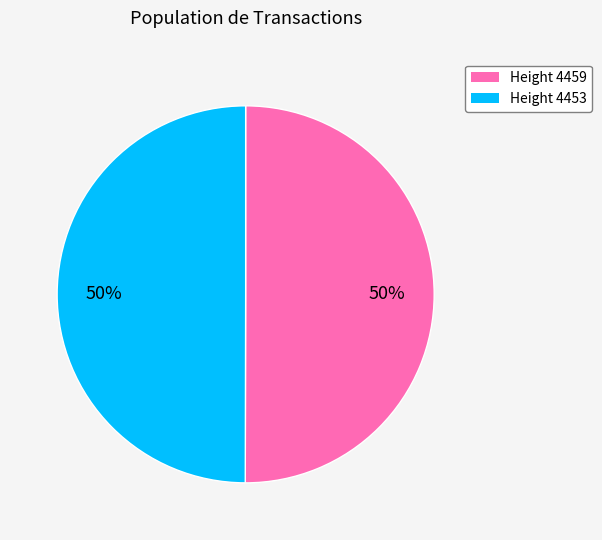

To the nearest percent, what is the average slice percentage?

50%